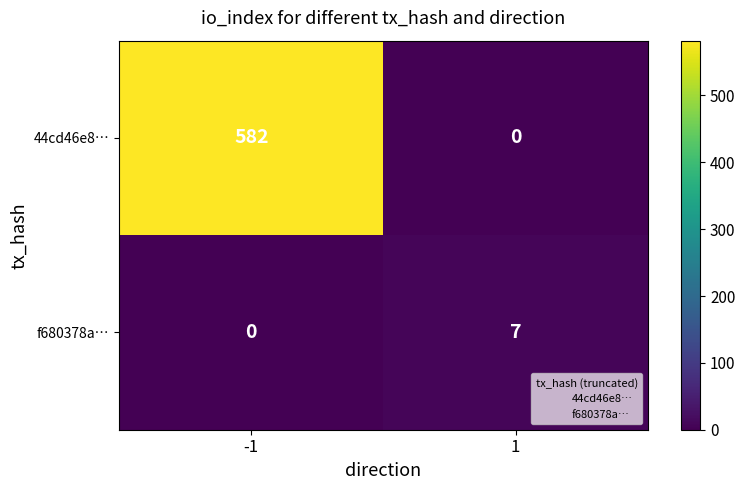

List the labels in order of f680378a… value, largest first.

1, -1